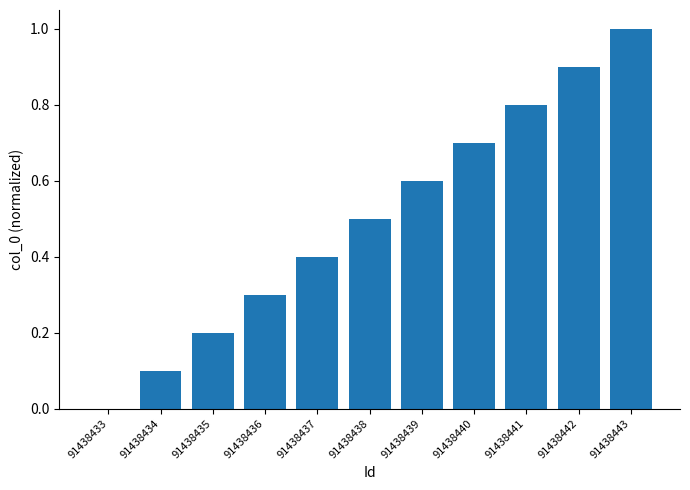

Reading left to right, extract all data points from this chart.

0.0	0.1	0.2	0.3	0.4	0.5	0.6	0.7	0.8	0.9	1.0